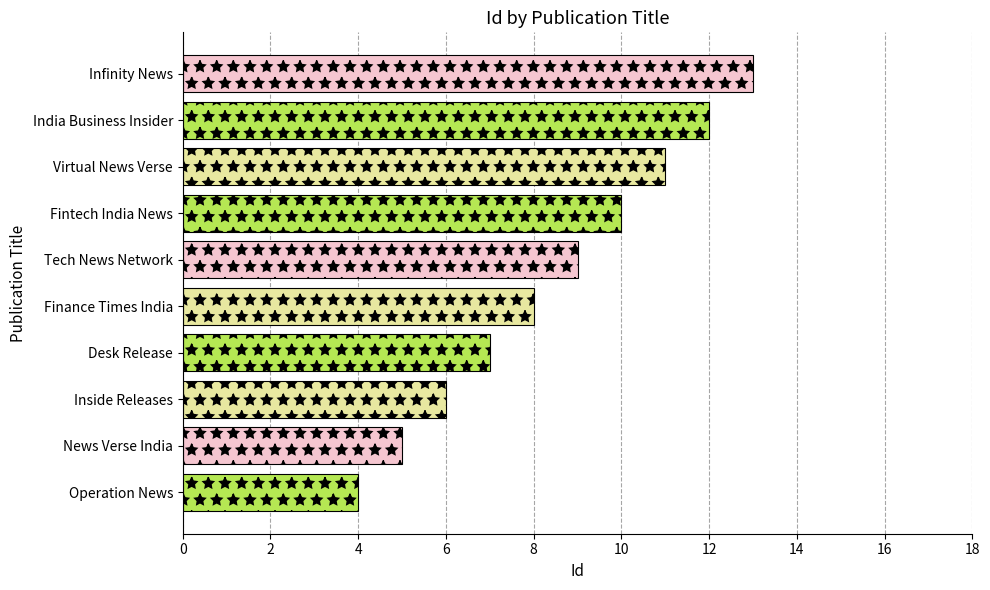

List the labels in order of value, largest first.

Infinity News, India Business Insider, Virtual News Verse, Fintech India News, Tech News Network, Finance Times India, Desk Release, Inside Releases, News Verse India, Operation News